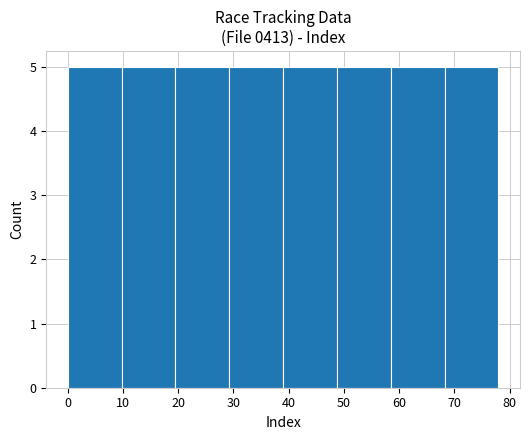

Reading left to right, transcribe this chart: for each bar, give the range it covers on the x-axis and its height. Neither the bar edges nor the heights are printed on the chart, so give them approximately, as read against the axes.

0 to 10: 5
10 to 20: 5
20 to 29: 5
29 to 39: 5
39 to 49: 5
49 to 59: 5
59 to 68: 5
68 to 78: 5